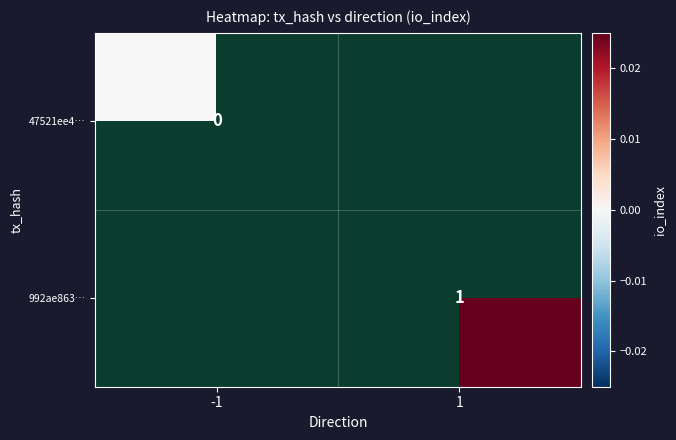

Is the value of 992ae863… at 1 greater than the value of 47521ee4… at -1?

Yes